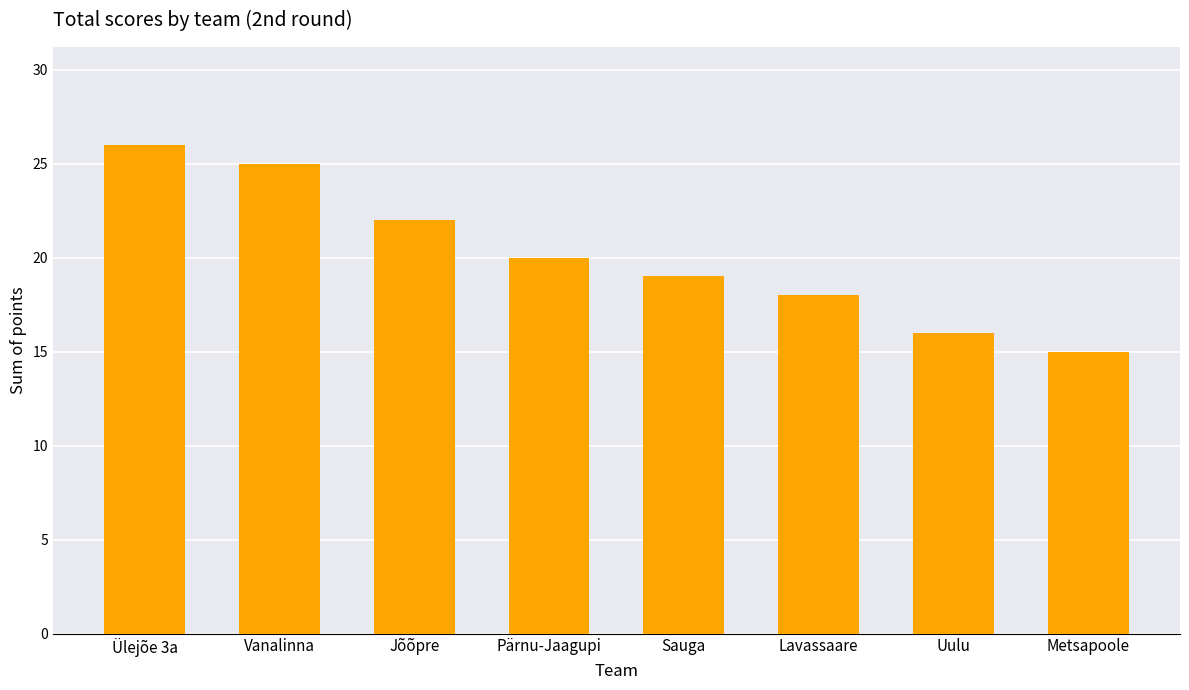

What position from the left is Metsapoole?

8